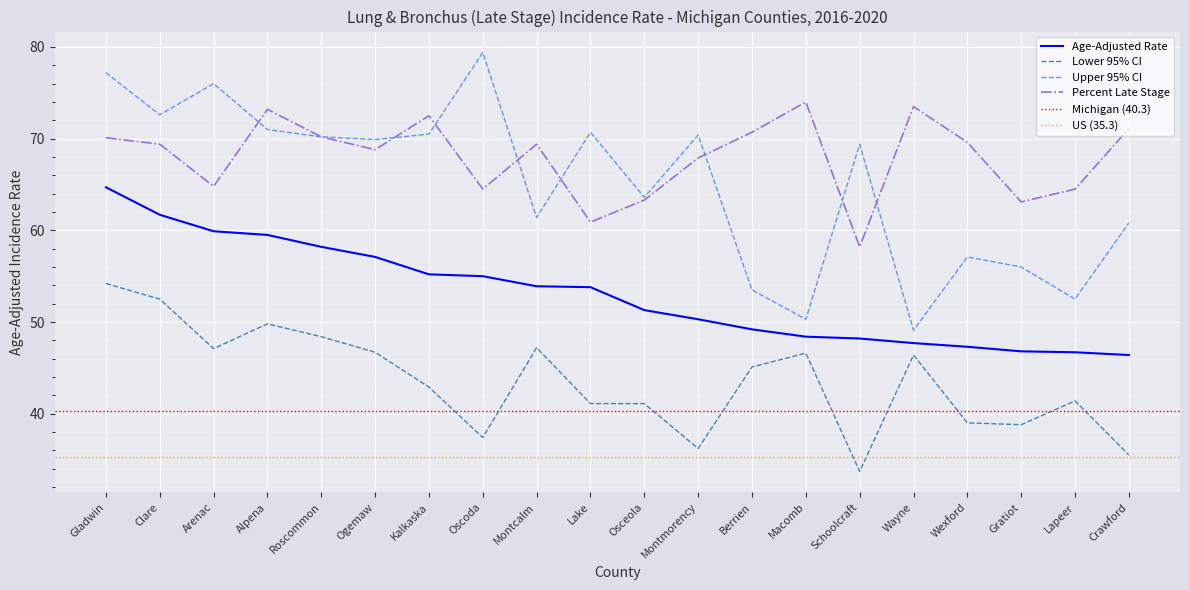

Where does the Age-Adjusted Rate series first go above 53?

Gladwin